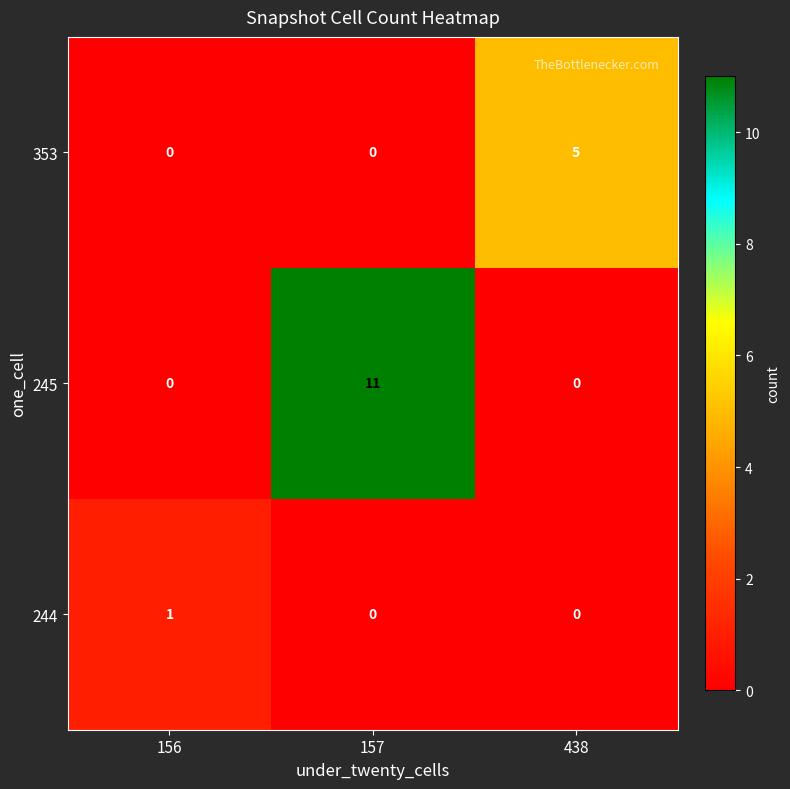

At how many categories does at least one series exceed 6?

1